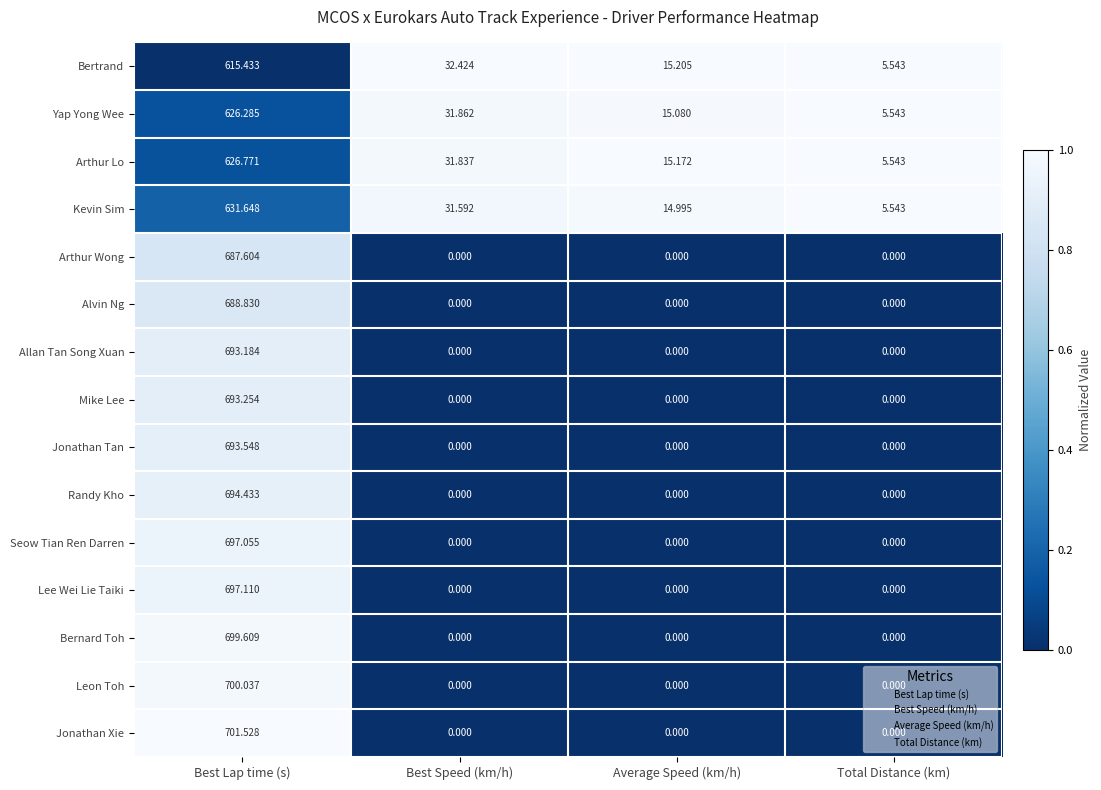

List the series in order of their peak value, highest first.

Jonathan Xie, Leon Toh, Bernard Toh, Lee Wei Lie Taiki, Seow Tian Ren Darren, Randy Kho, Jonathan Tan, Mike Lee, Allan Tan Song Xuan, Alvin Ng, Arthur Wong, Kevin Sim, Arthur Lo, Yap Yong Wee, Bertrand